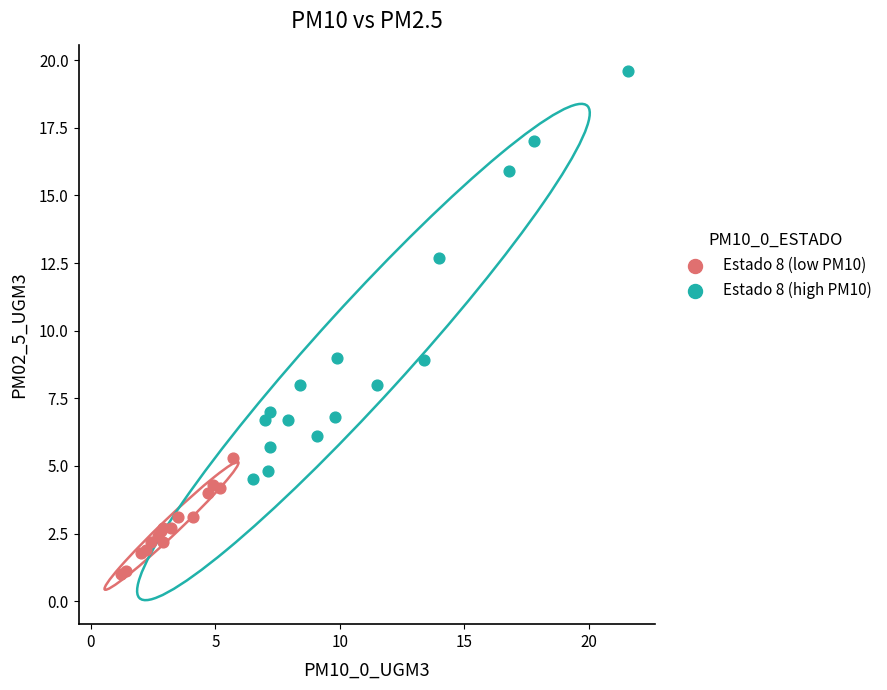

Which series has the widest spread of Y values?

Estado 8 (high PM10)